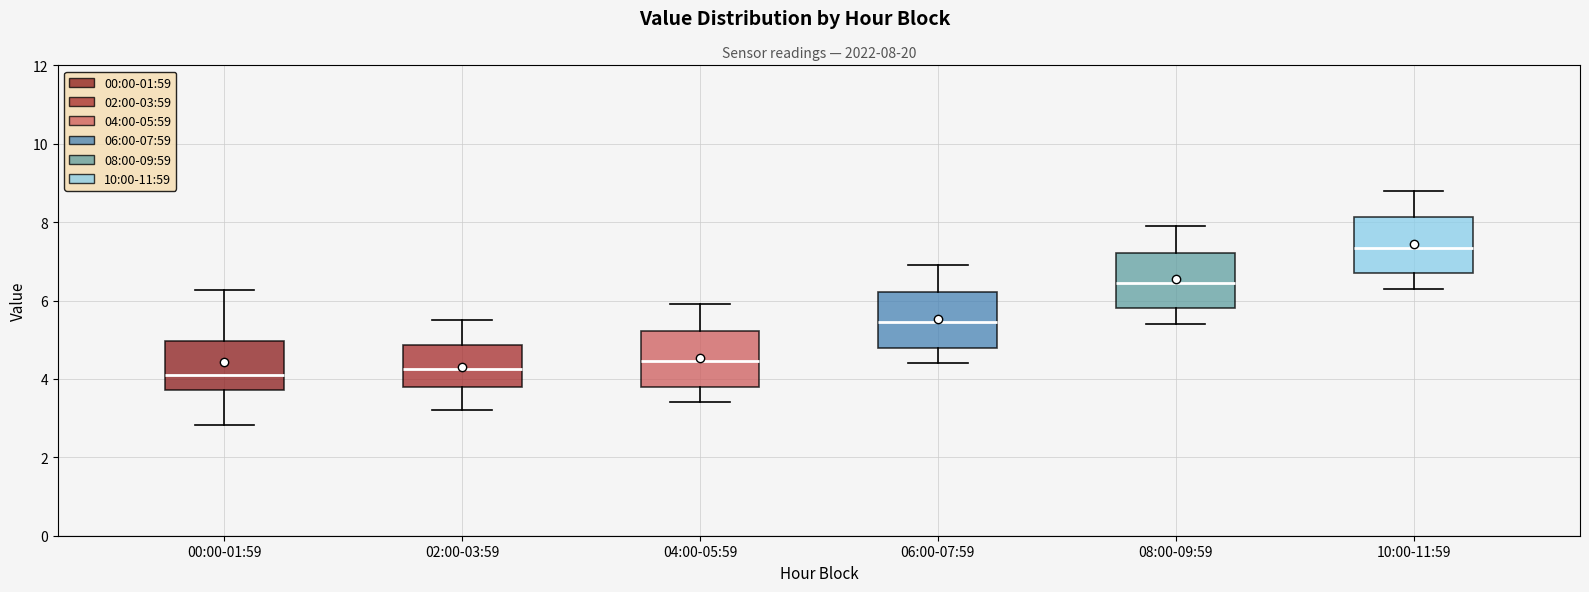

Which box's median line is the highest?

10:00-11:59